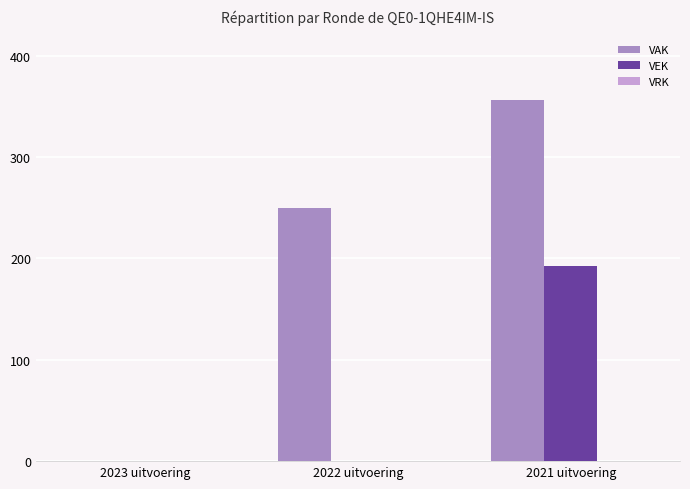

What is the total value across all series at 2022 uitvoering?

250